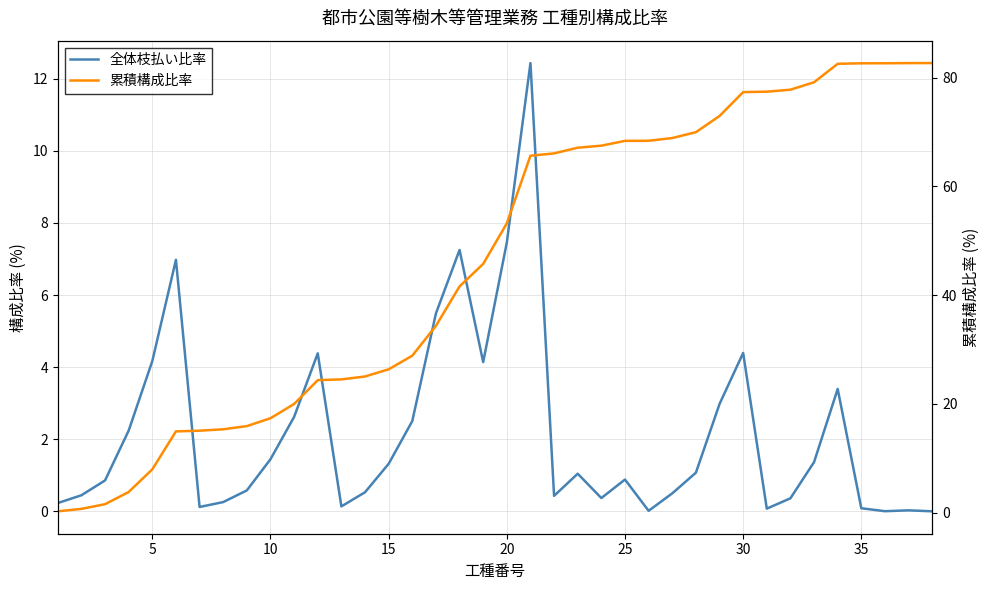

True or false: 全体枝払い比率 and 累積構成比率 cross at least once.

False